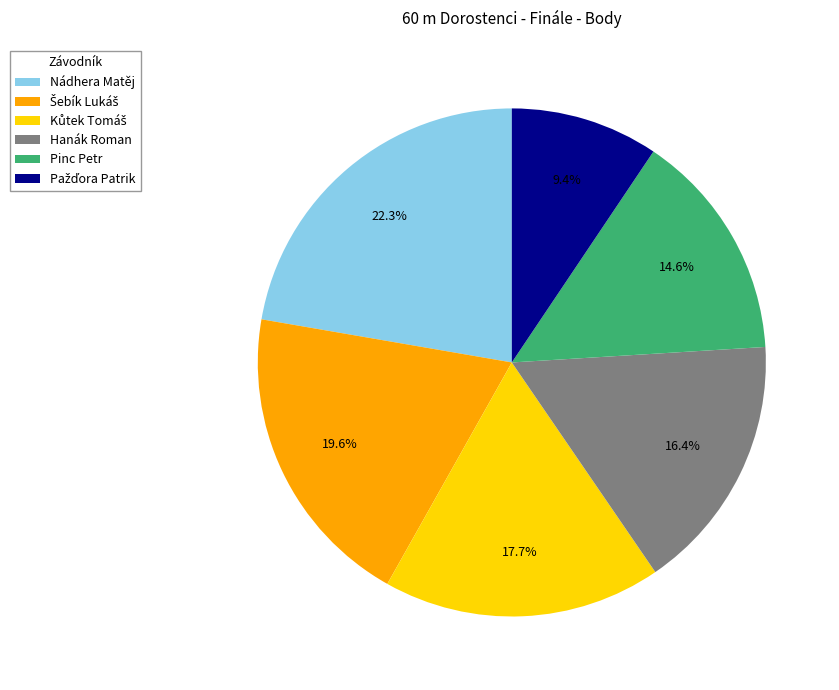

Does any single category account for the majority?

No